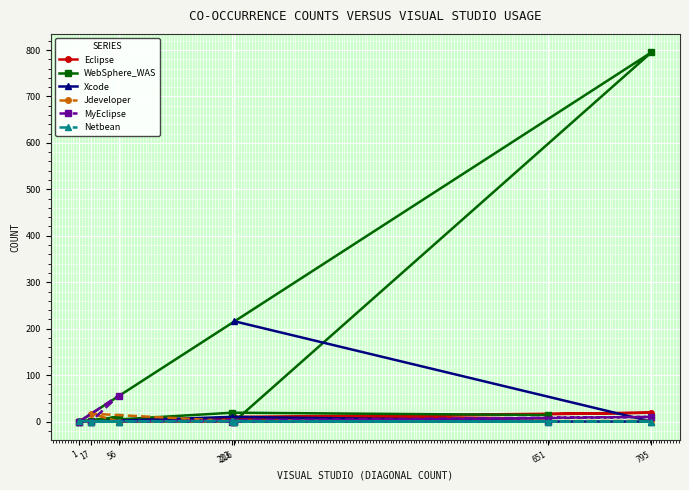

The Xcode series shows 1 at 651. True or false?

True